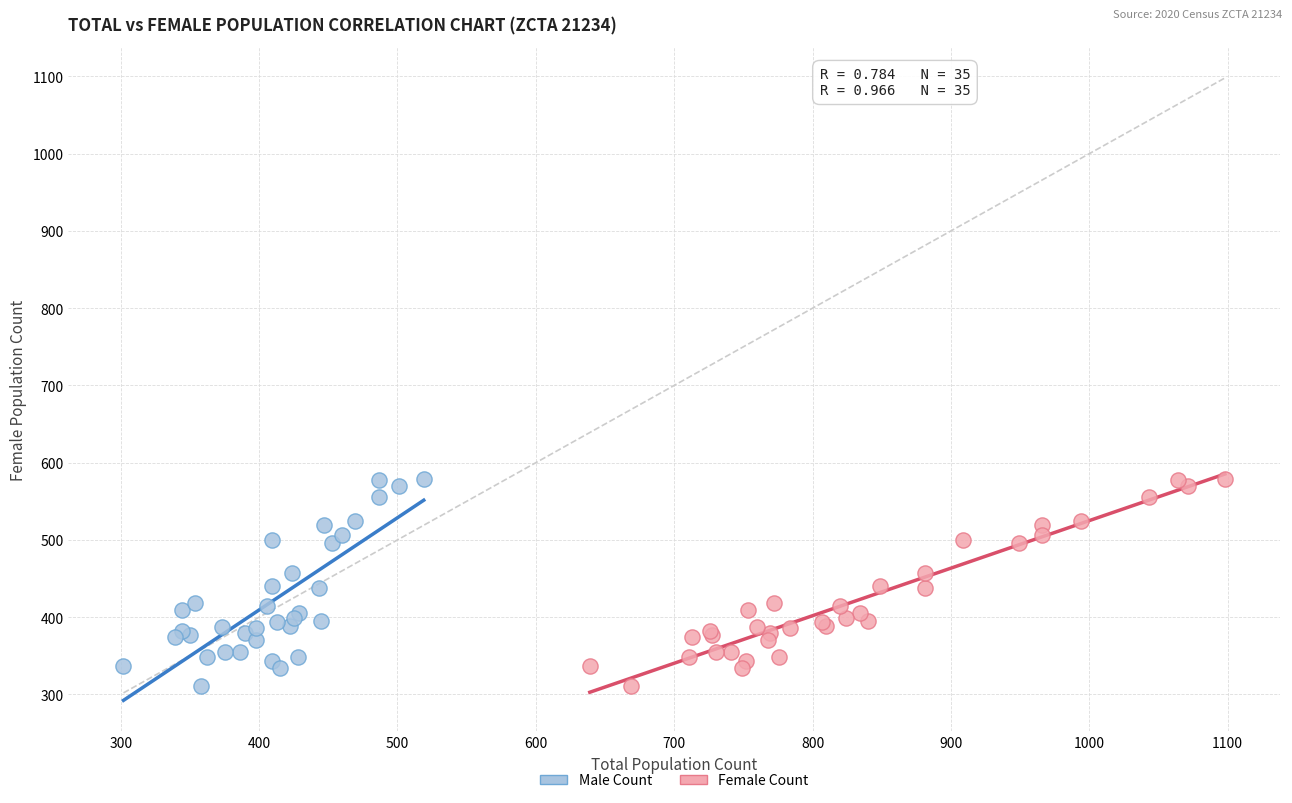

What are all the series names shown in the legend?

Male Count, Female Count